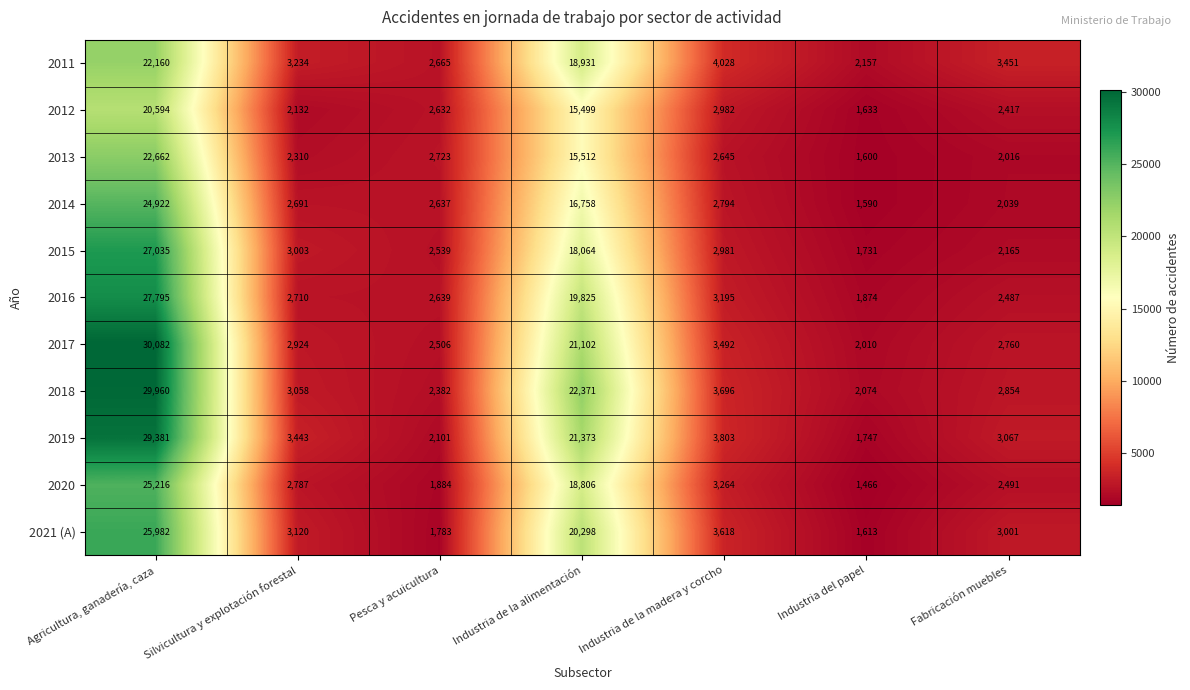

The 2017 series shows 2010 at Industria del papel. True or false?

True